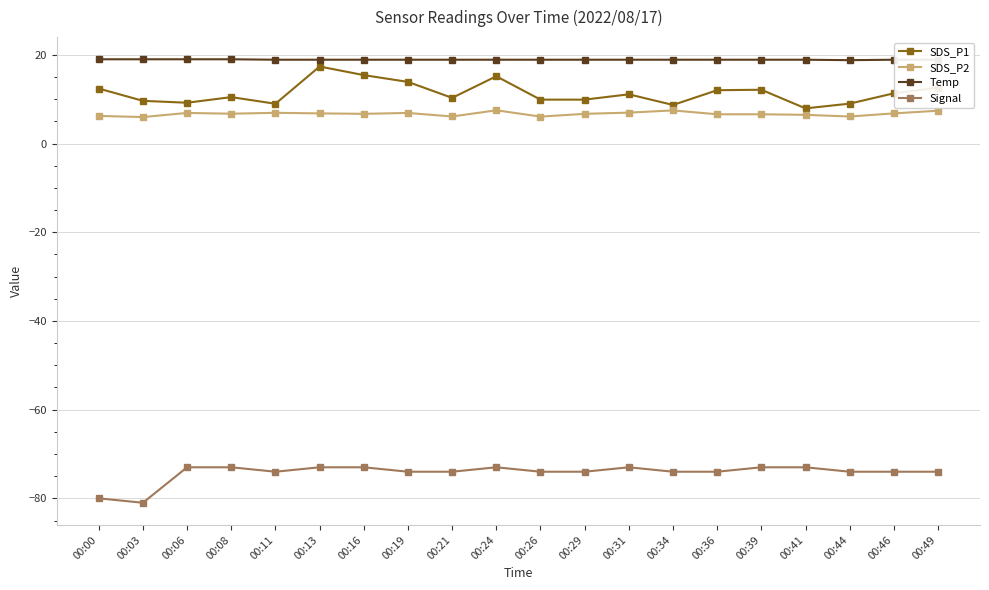

What is the value of the SDS_P2 point at the 14th from the left?

7.5